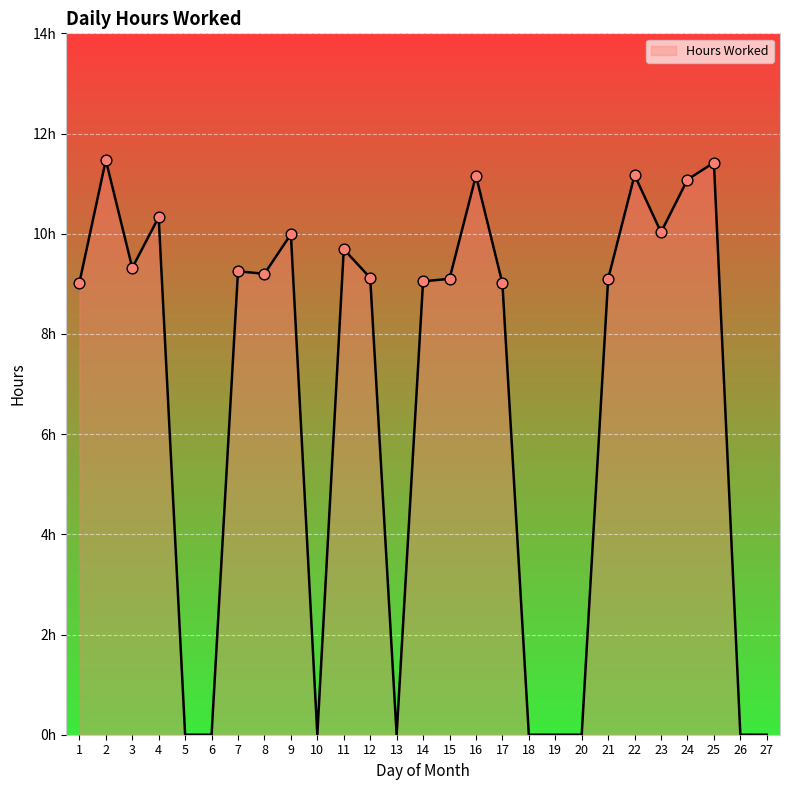

What is the ratio of the value at 4 to the value at 8?

1.1